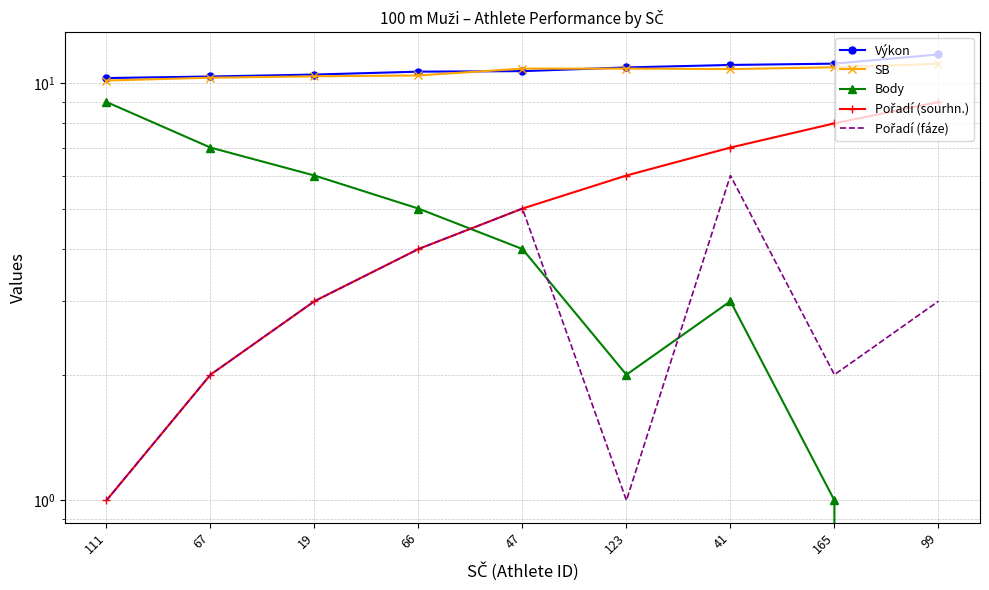

What is the total value across all series at 41?

37.8